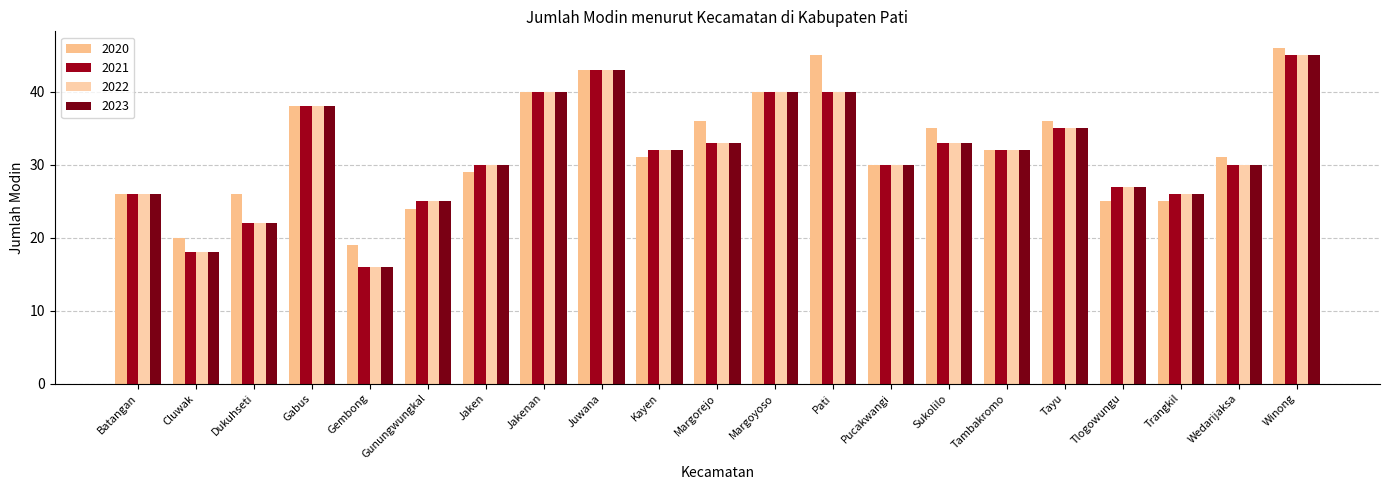

True or false: 2021 has a value of 32 at Tambakromo.

True